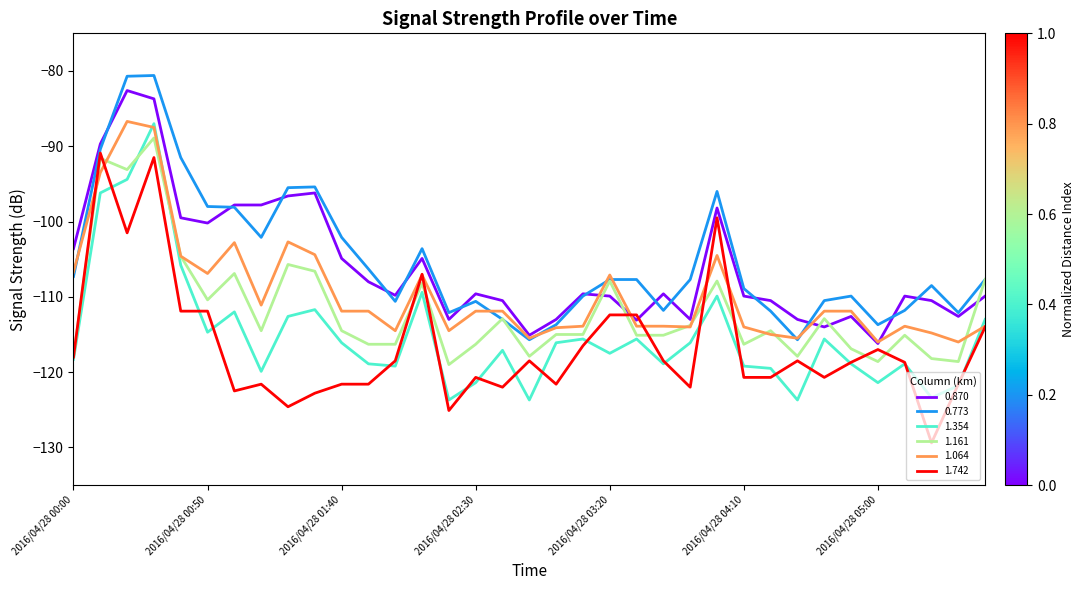

What is the greatest value displayed?

-80.6